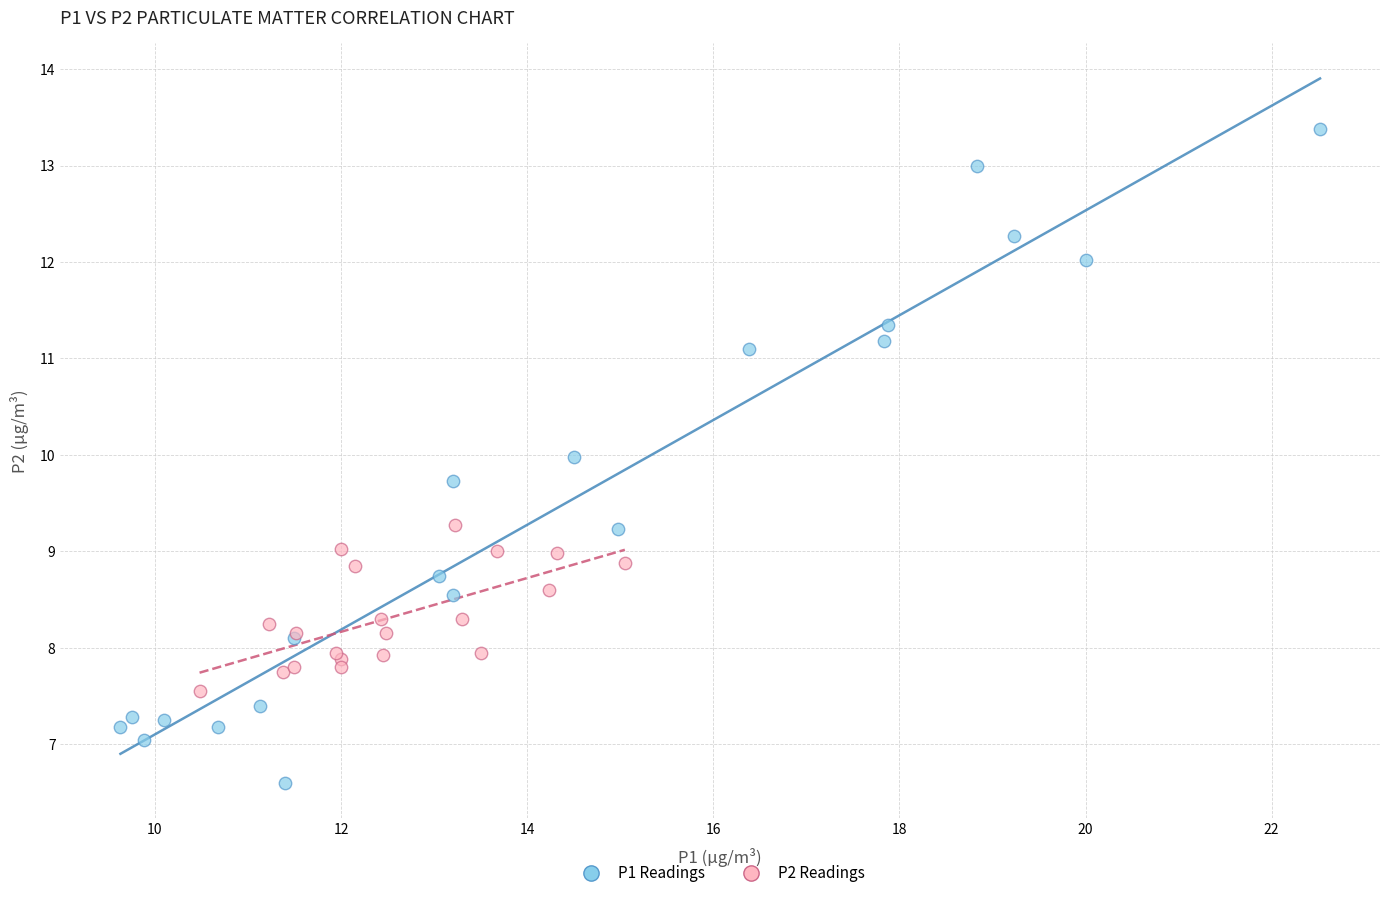

What are all the series names shown in the legend?

P1 Readings, P2 Readings